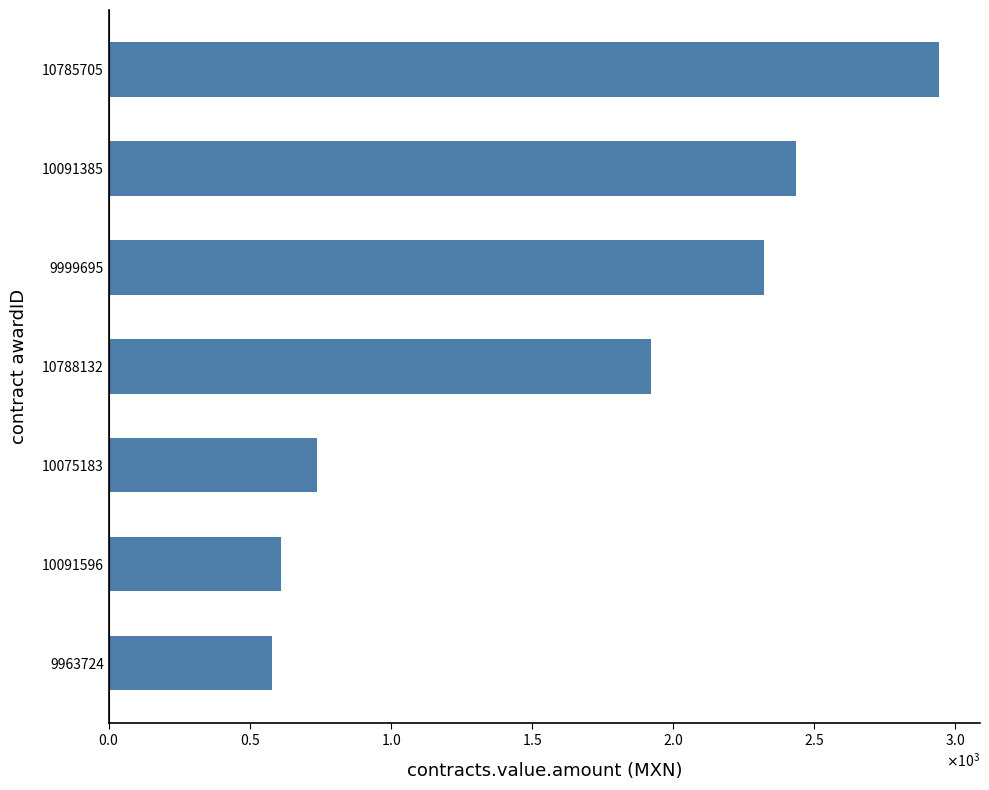

List the labels in order of value, smallest first.

9963724, 10091596, 10075183, 10788132, 9999695, 10091385, 10785705